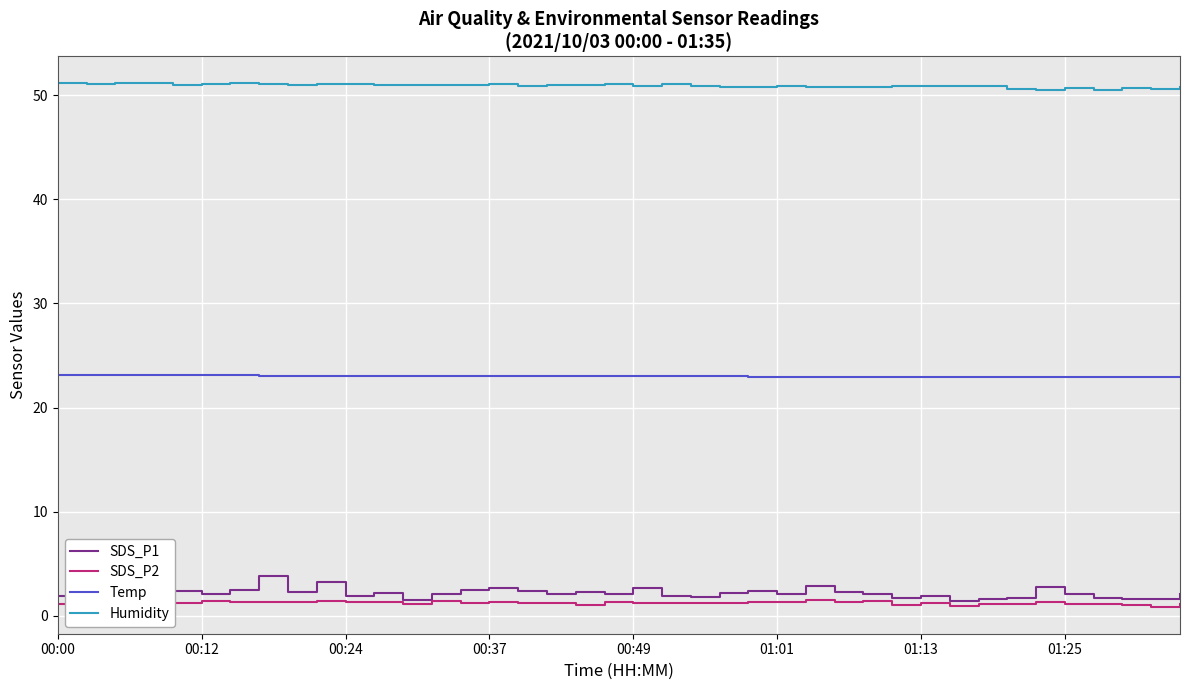

What is the difference between the second highest and minimum values in the SDS_P2 series?

0.6